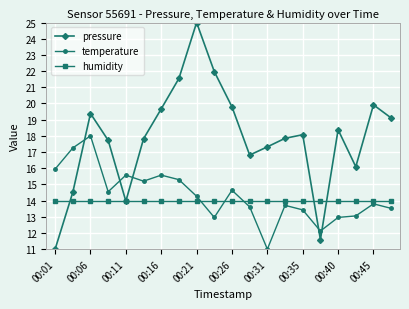

What is the value of the pressure point at the 2nd from the left?

14.5